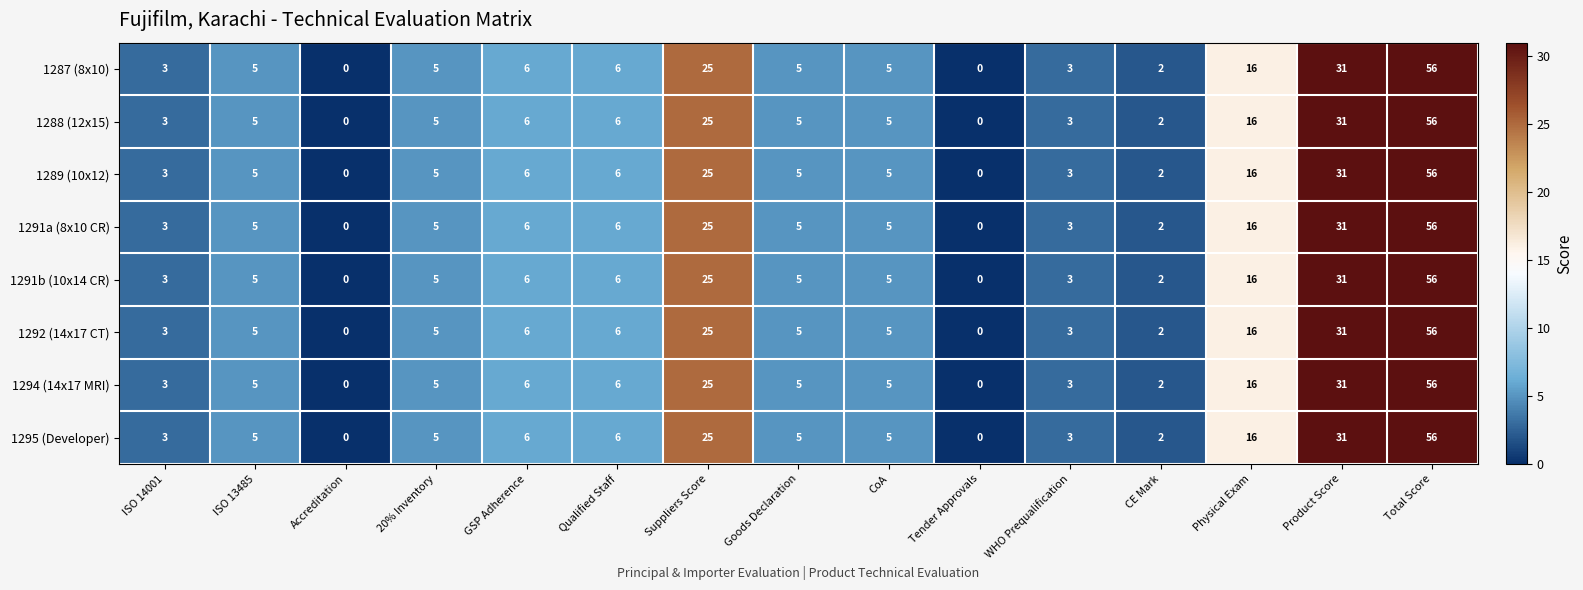

What is the difference between the second highest and minimum values in the 1289 (10x12) series?

31